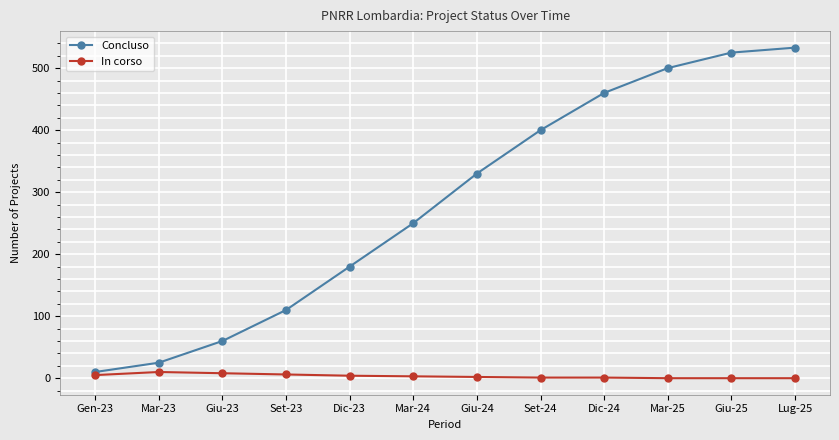

What is the label of the 12th point from the left?

Lug-25